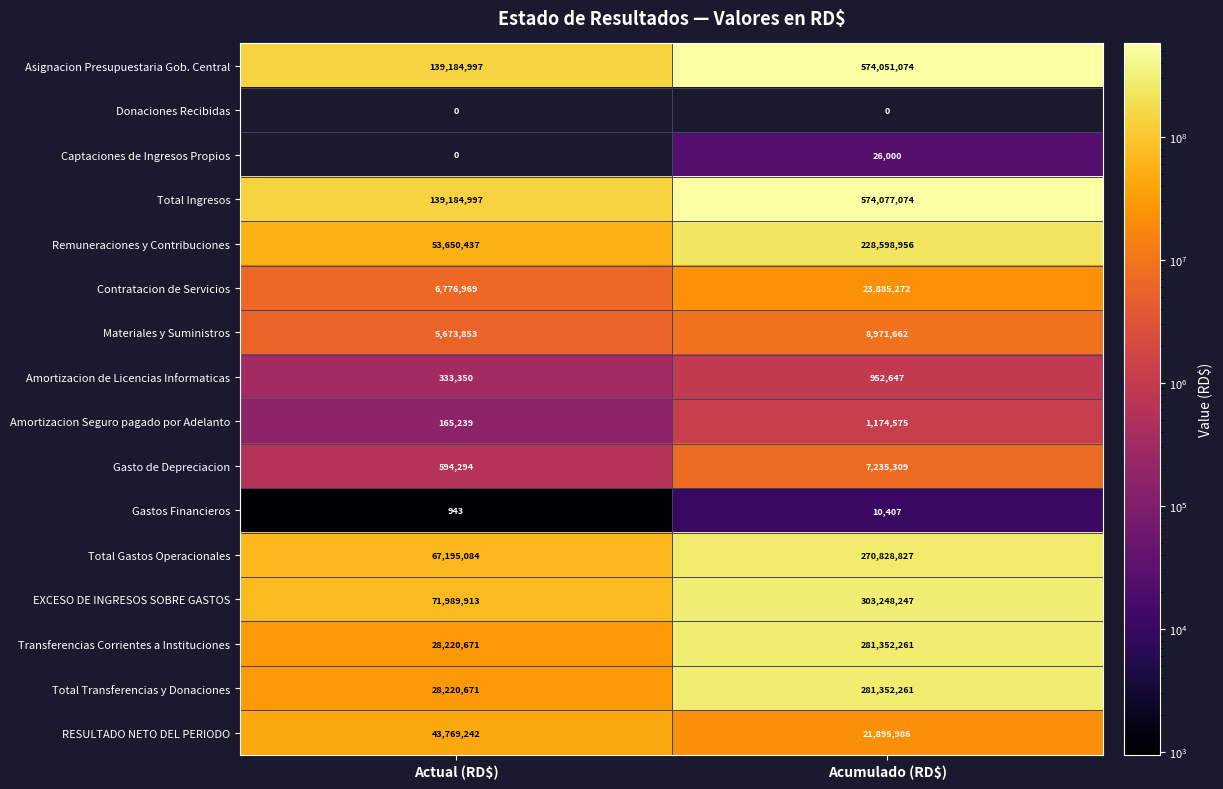

Between Actual (RD$) and Acumulado (RD$), which is larger?

Acumulado (RD$)